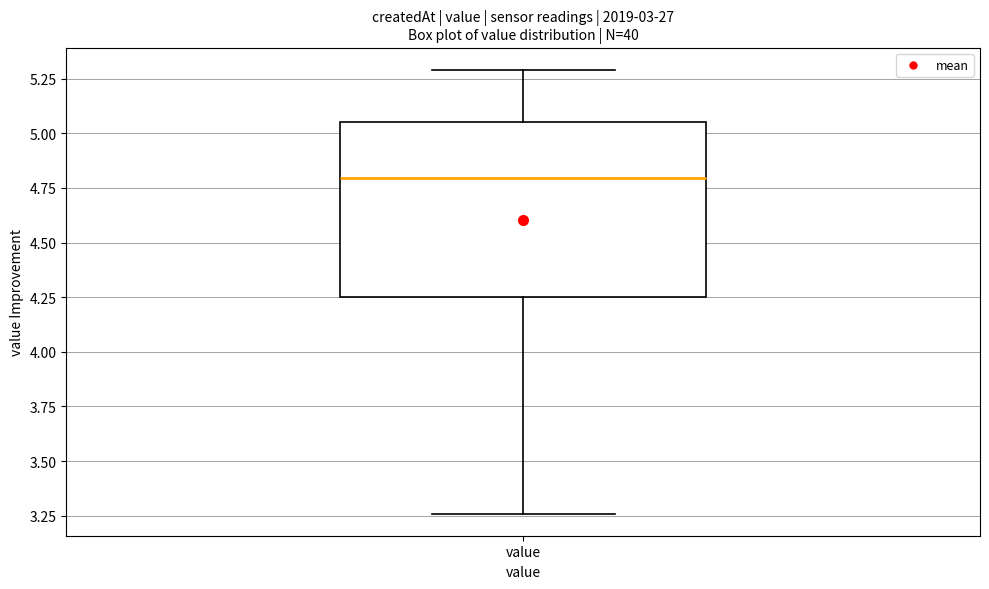

Where does the upper whisker of the box for value end on the y-axis? The values are not printed on the chart, so give them approximately, as read against the axis.

5.30